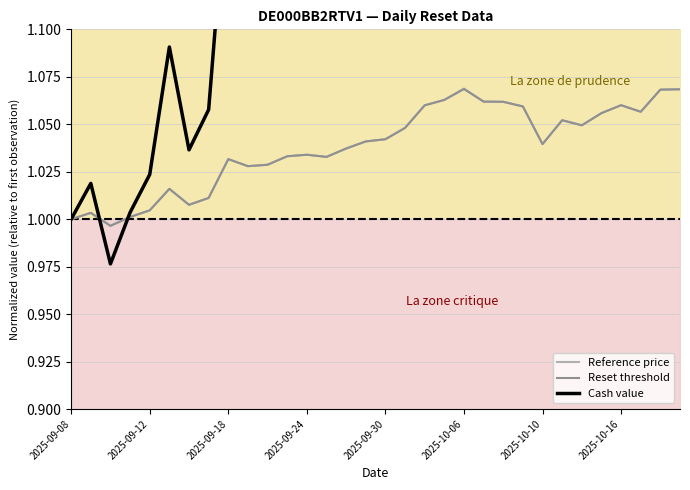

Between 8 and 9, which series saw the biggest shift?

Cash value